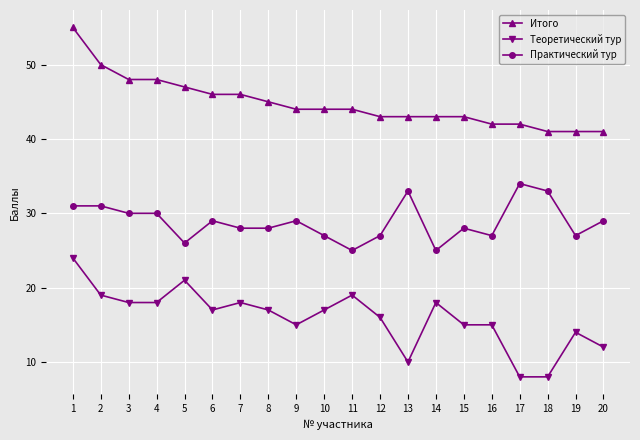

What is the value of the Теоретический тур point at the 1st from the left?

24